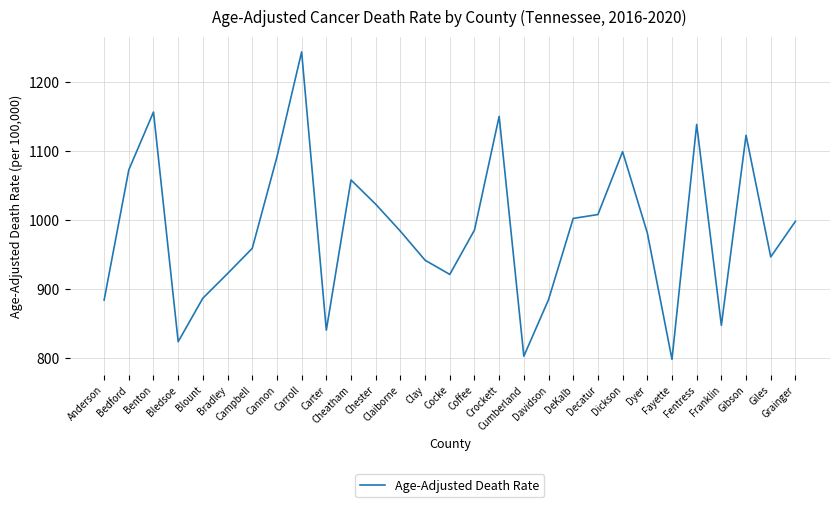

How many lines are shown in the chart?

1